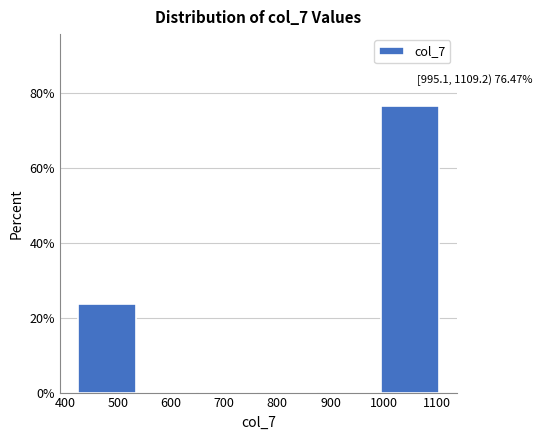

Which range on the x-axis has the tallest bar?

1000 to 1110